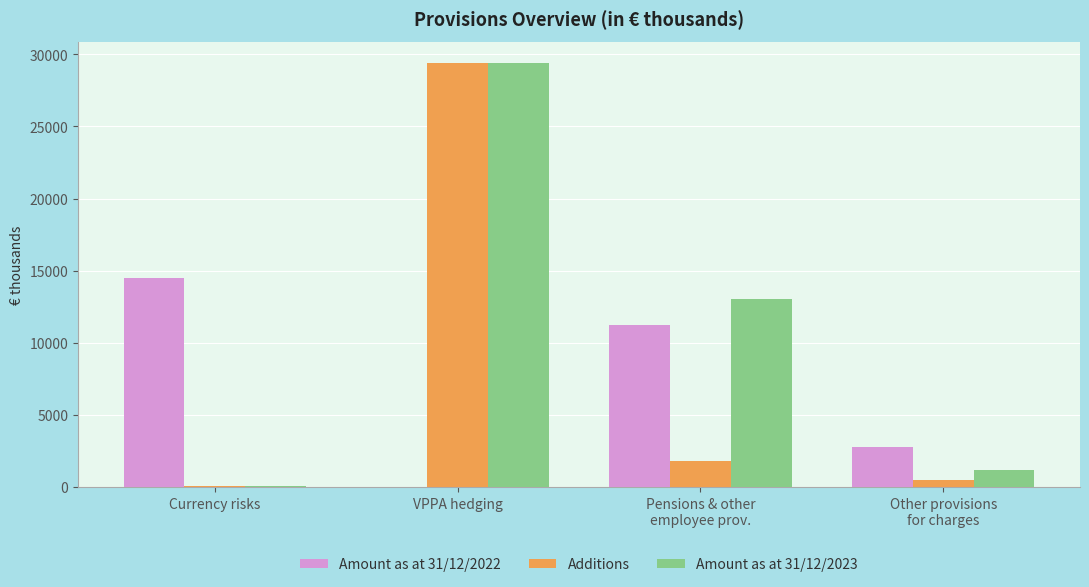

What is the sum of all Additions values?

31803